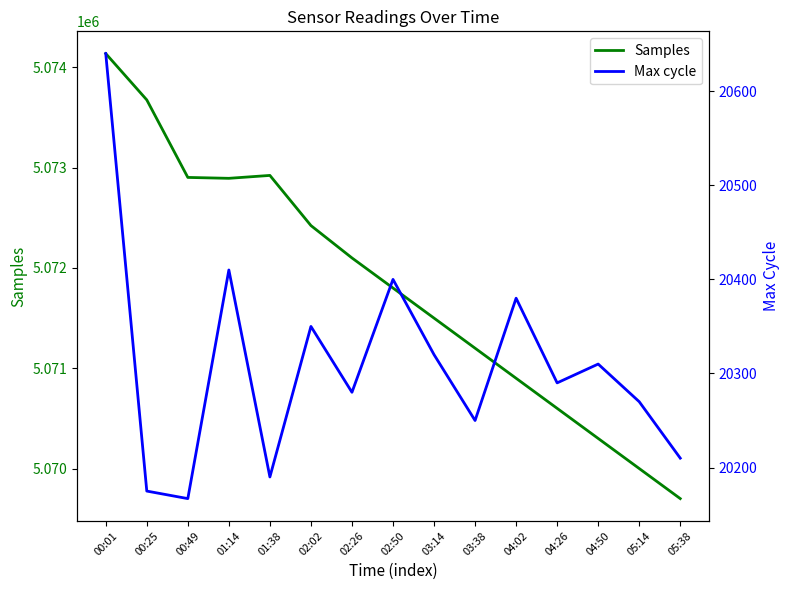

What is the difference between the Samples values at 04:26 and 01:14?

2294